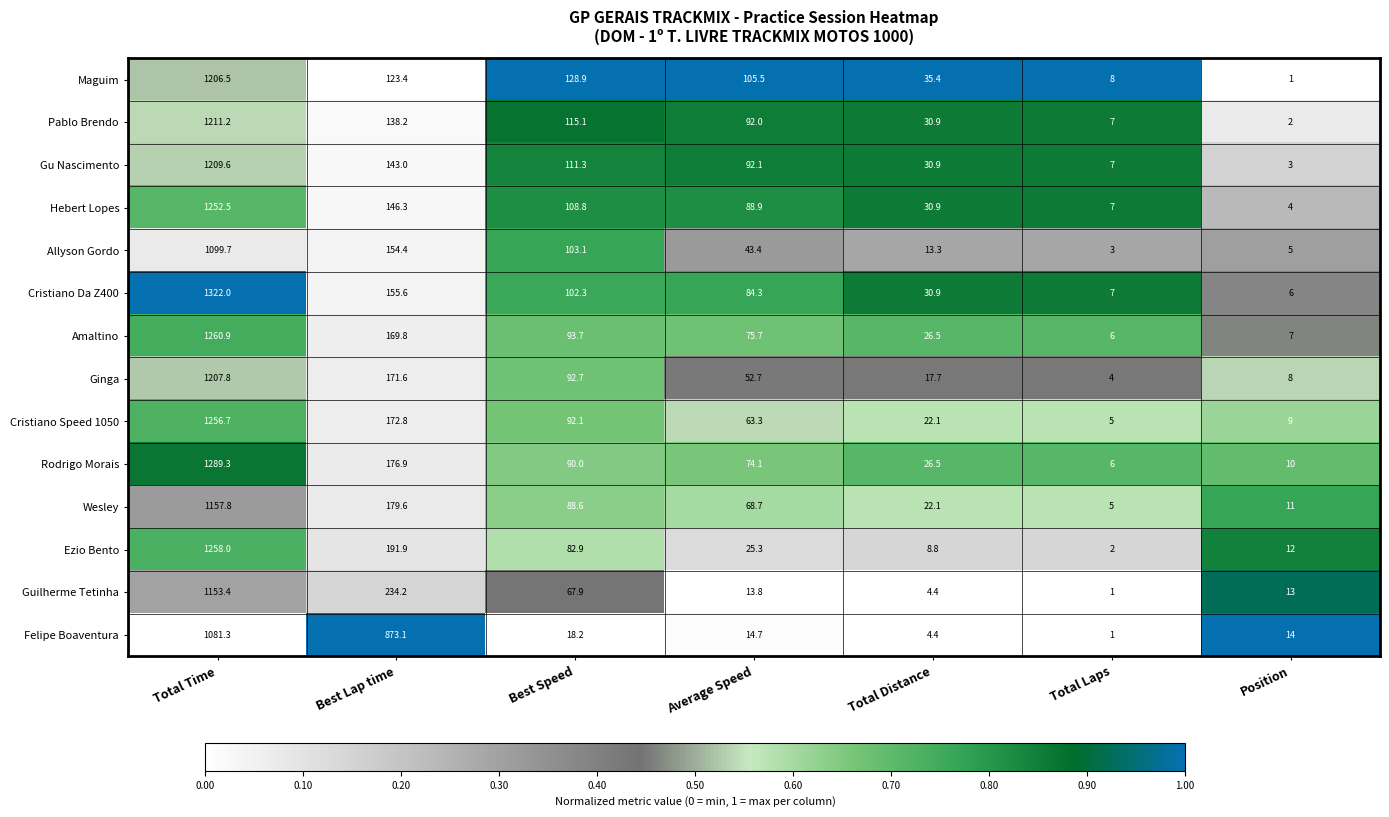

Rank the series at Best Lap time from highest to lowest value.

Felipe Boaventura, Guilherme Tetinha, Ezio Bento, Wesley, Rodrigo Morais, Cristiano Speed 1050, Ginga, Amaltino, Cristiano Da Z400, Allyson Gordo, Hebert Lopes, Gu Nascimento, Pablo Brendo, Maguim